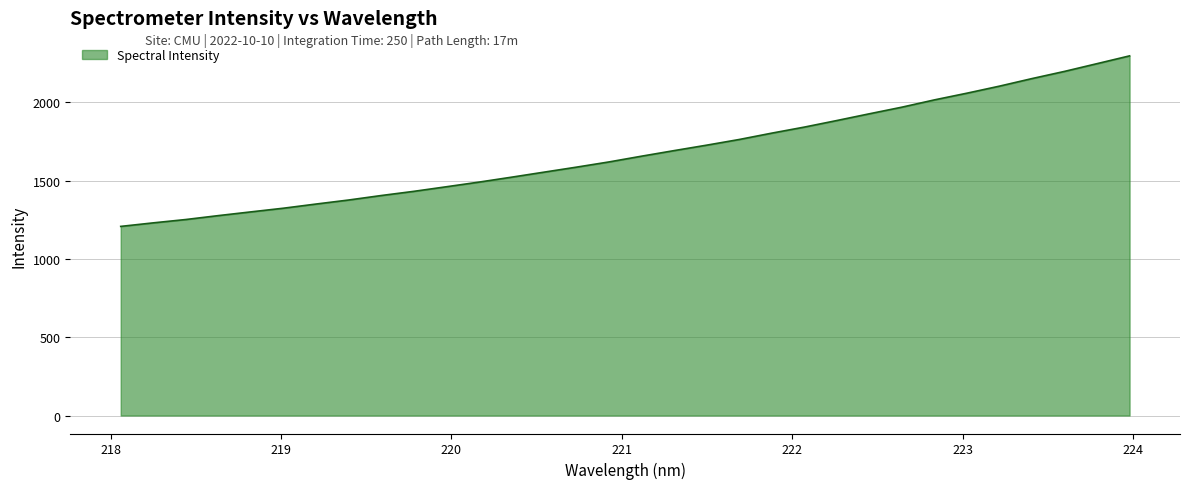

What is the difference between the maximum and minimum values?

1089.4